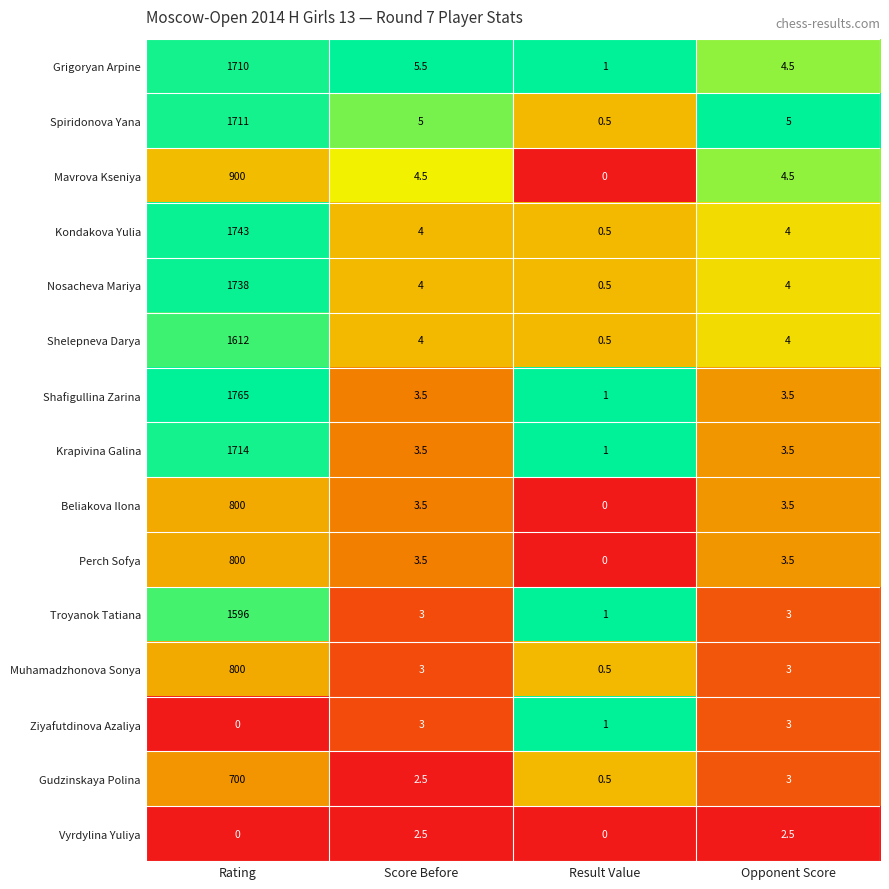

Where does the Mavrova Kseniya series first go above 4?

Rating